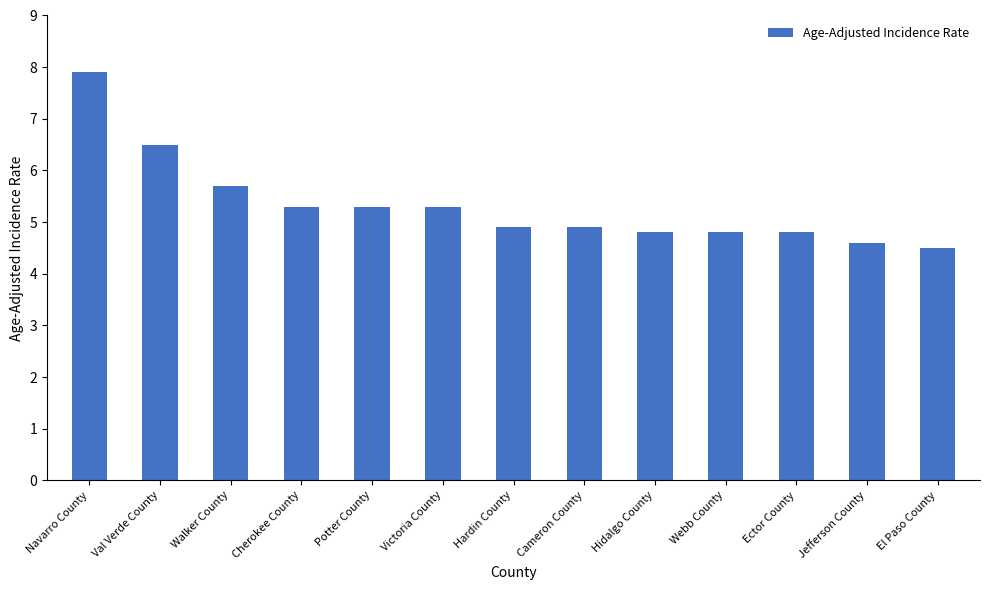

How many bars are there in total?

13